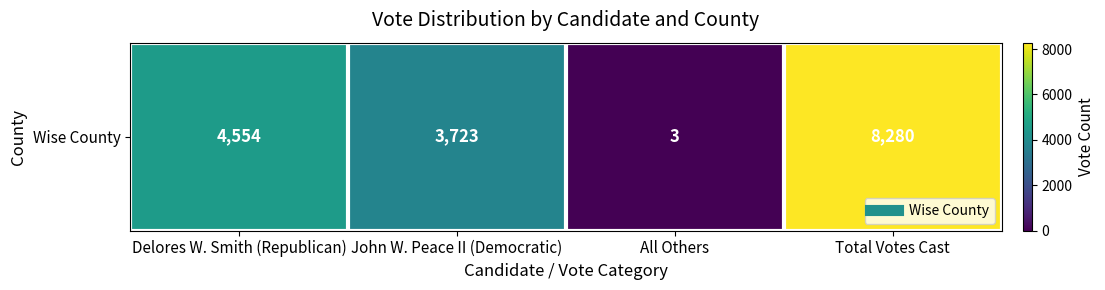

Reading left to right, transcribe all the data shown in this chart.

4554	3723	3	8280